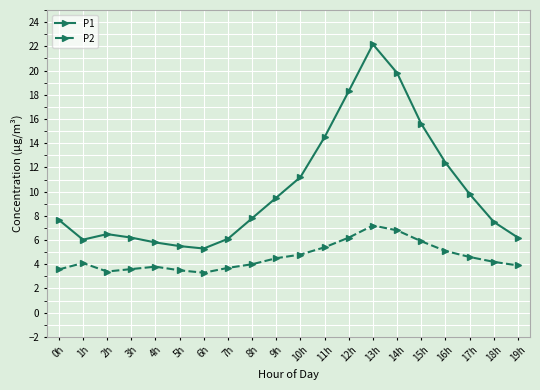

At which category is the sum across all series the highest?

13h